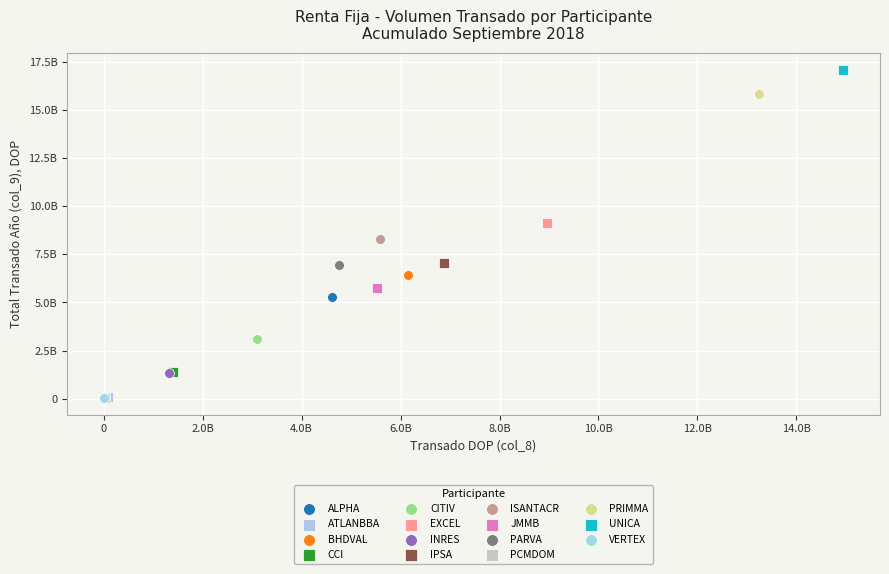

What are all the series names shown in the legend?

ALPHA, ATLANBBA, BHDVAL, CCI, CITIV, EXCEL, INRES, IPSA, ISANTACR, JMMB, PARVA, PCMDOM, PRIMMA, UNICA, VERTEX